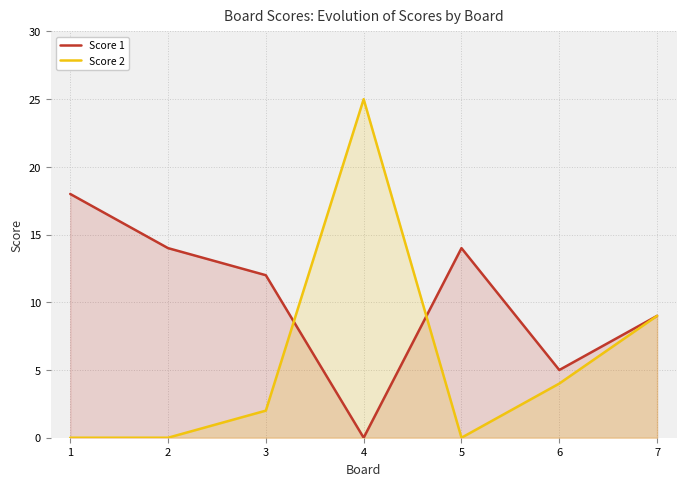

How many intersections are there between Score 1 and Score 2?

2